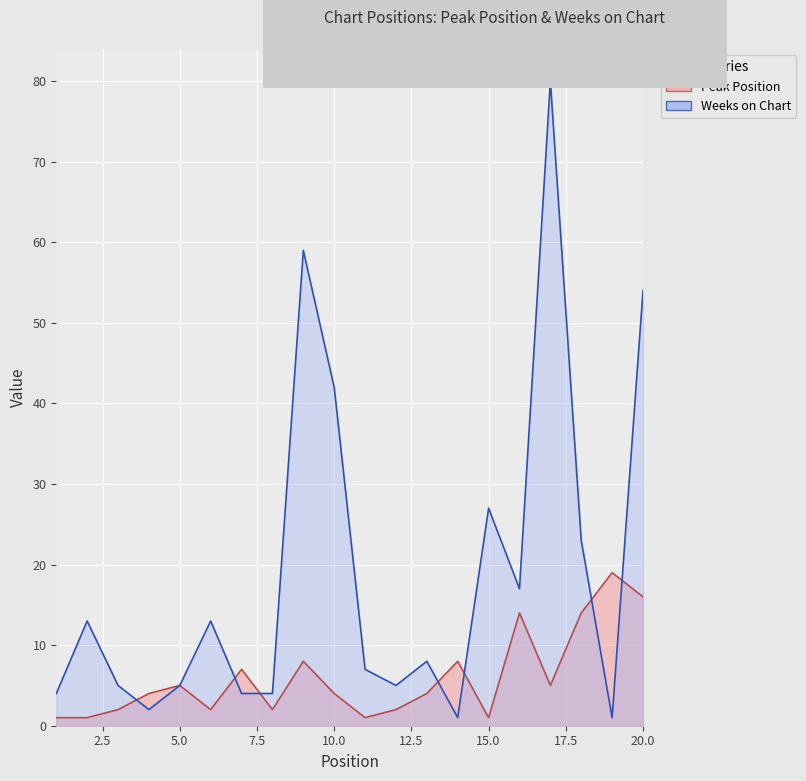

At which label does Weeks on Chart first exceed 8?

2